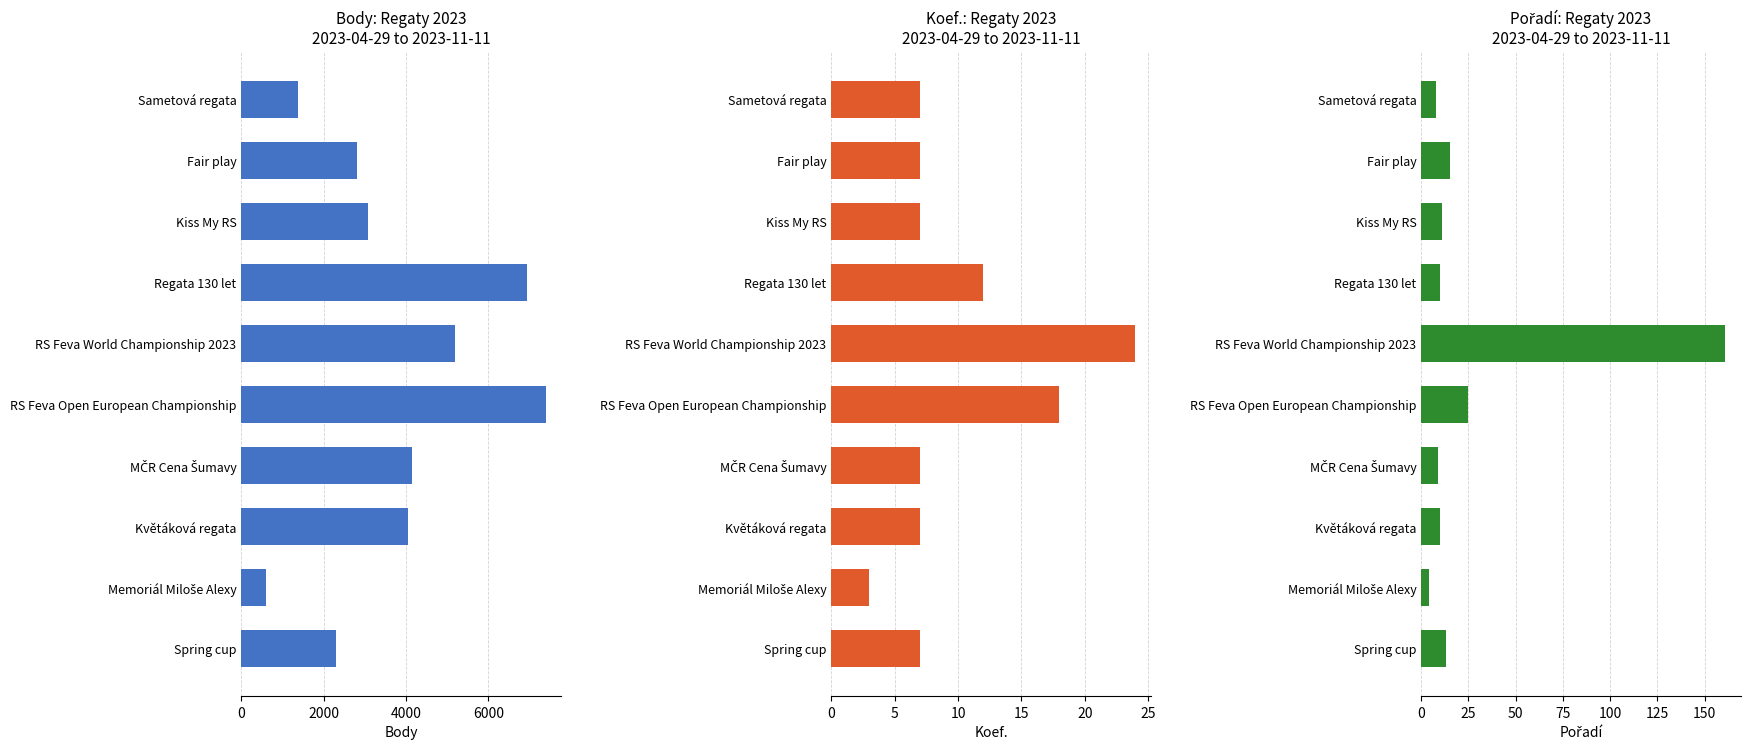

Which has a higher value, Regata 130 let or Memoriál Miloše Alexy?

Regata 130 let